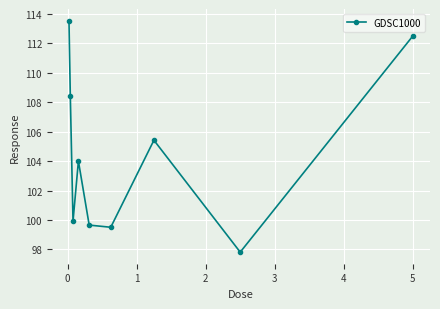

How many categories are shown in the chart?

9